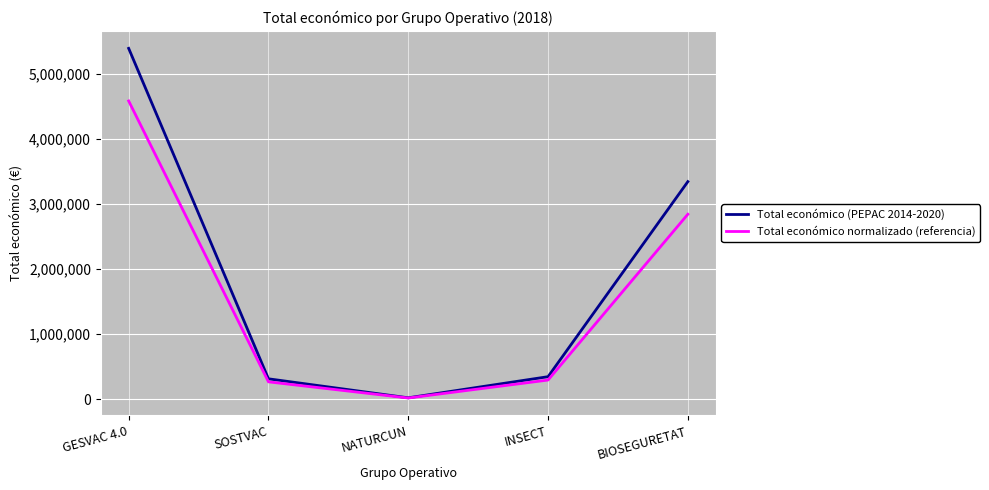

Which series has the largest total across all categories?

Total económico (PEPAC 2014-2020)